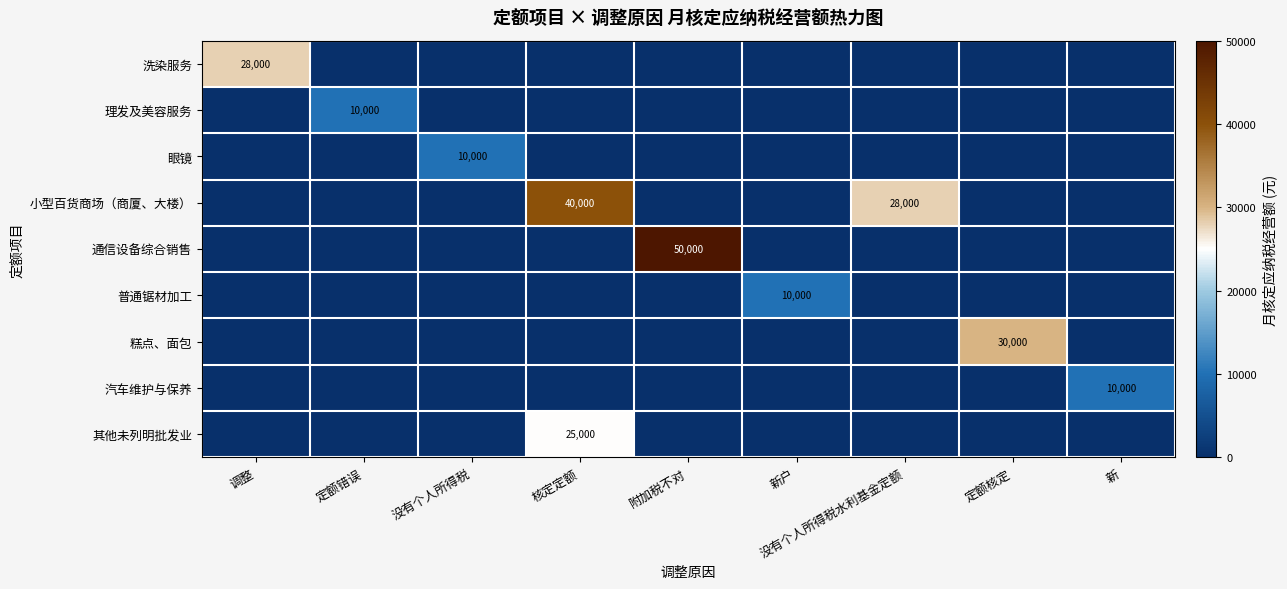

How many data points in 汽车维护与保养 are above 0?

1